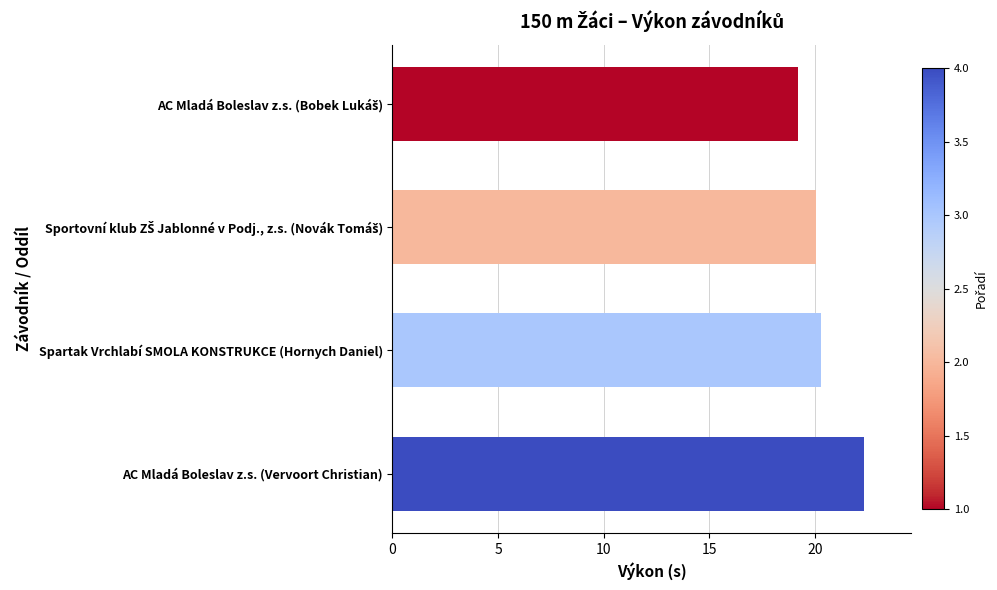

What is the average value?

20.5